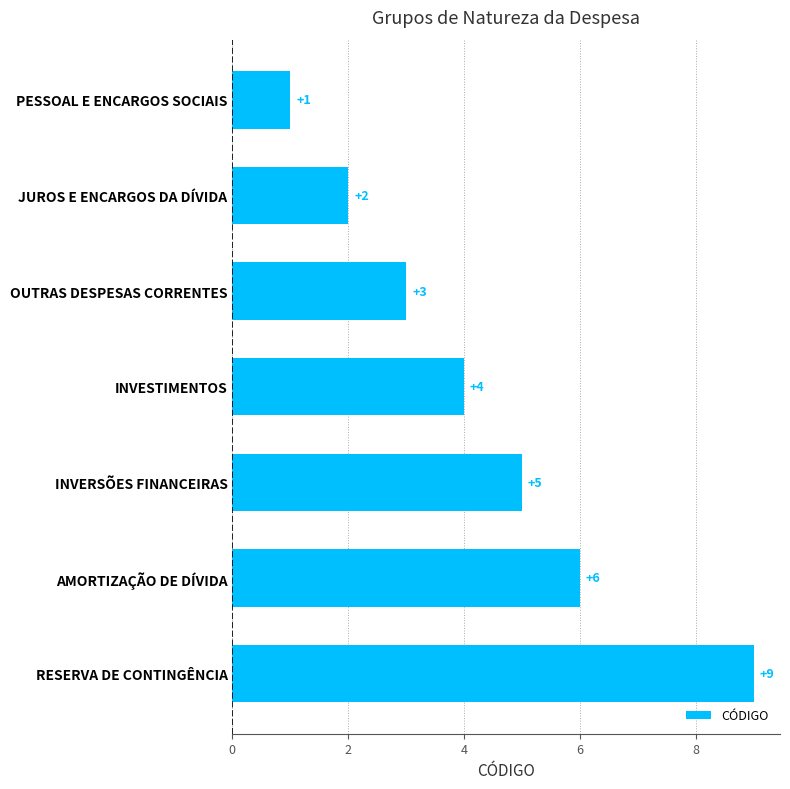

How many values are between 2 and 6?

5